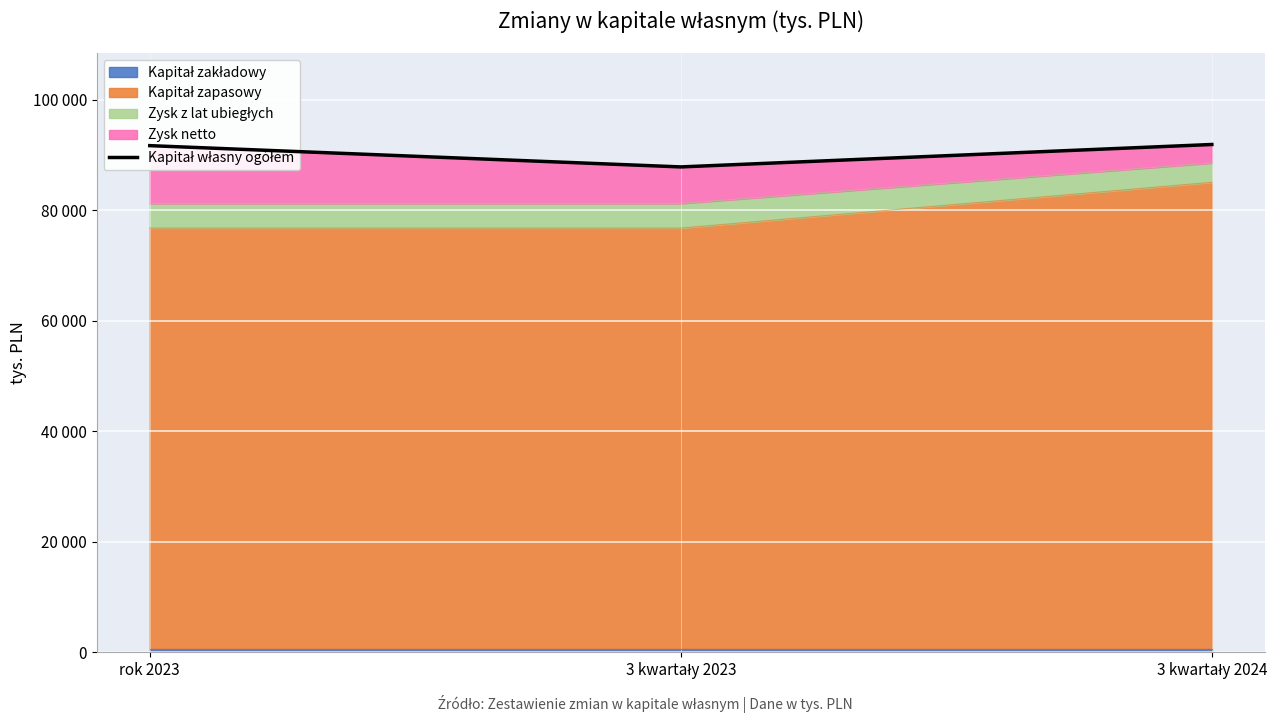

Reading right to left, transcribe all the data shown in this chart.

3 kwartały 2024=91907	3 kwartały 2023=87848	rok 2023=91698